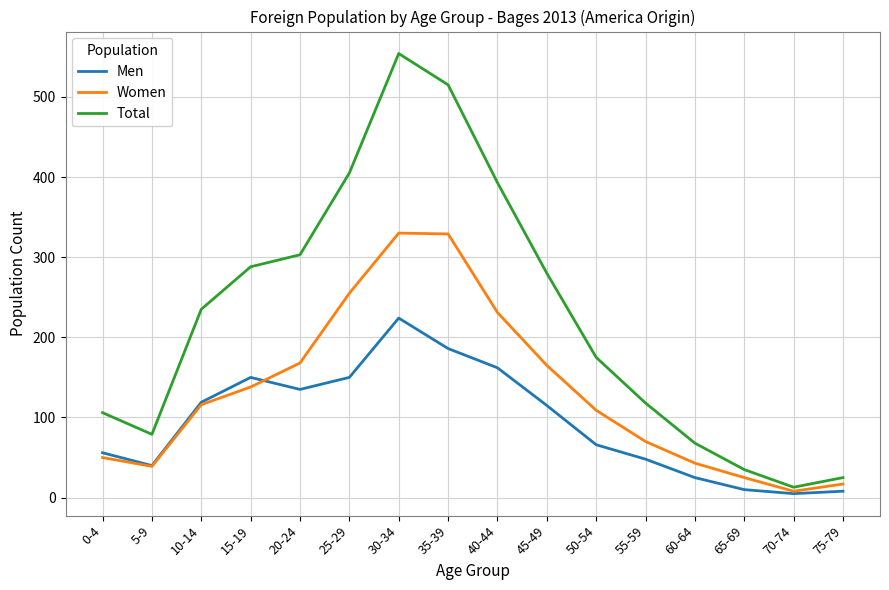

True or false: Women has more than 2 points higher than both neighbors.

False